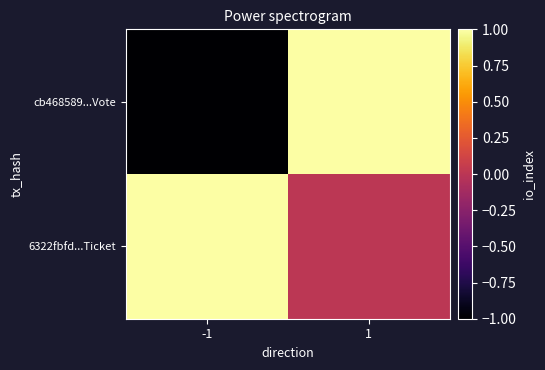

What is the total value across all series at 1?

1